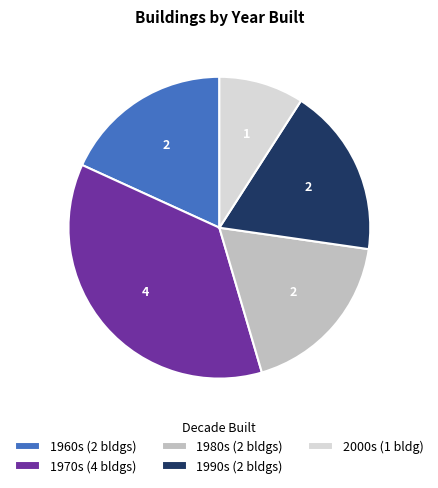

Is it true that 1990s (2 bldgs) is 28% of the pie?

False